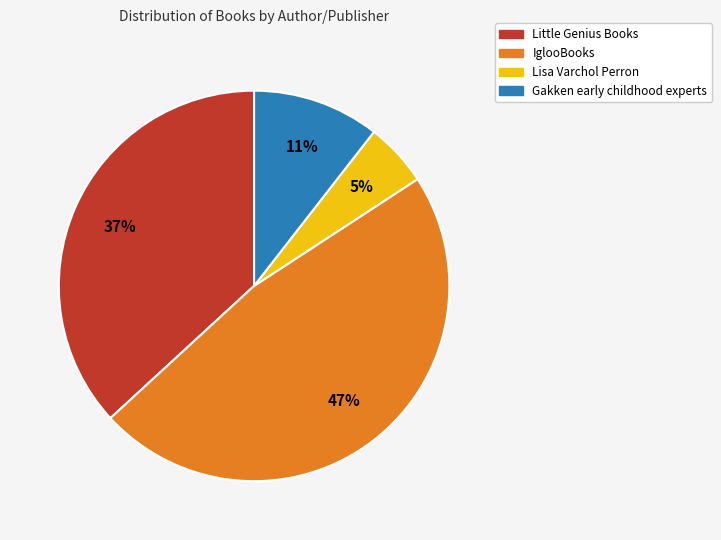

Count the number of slices in the pie.

4